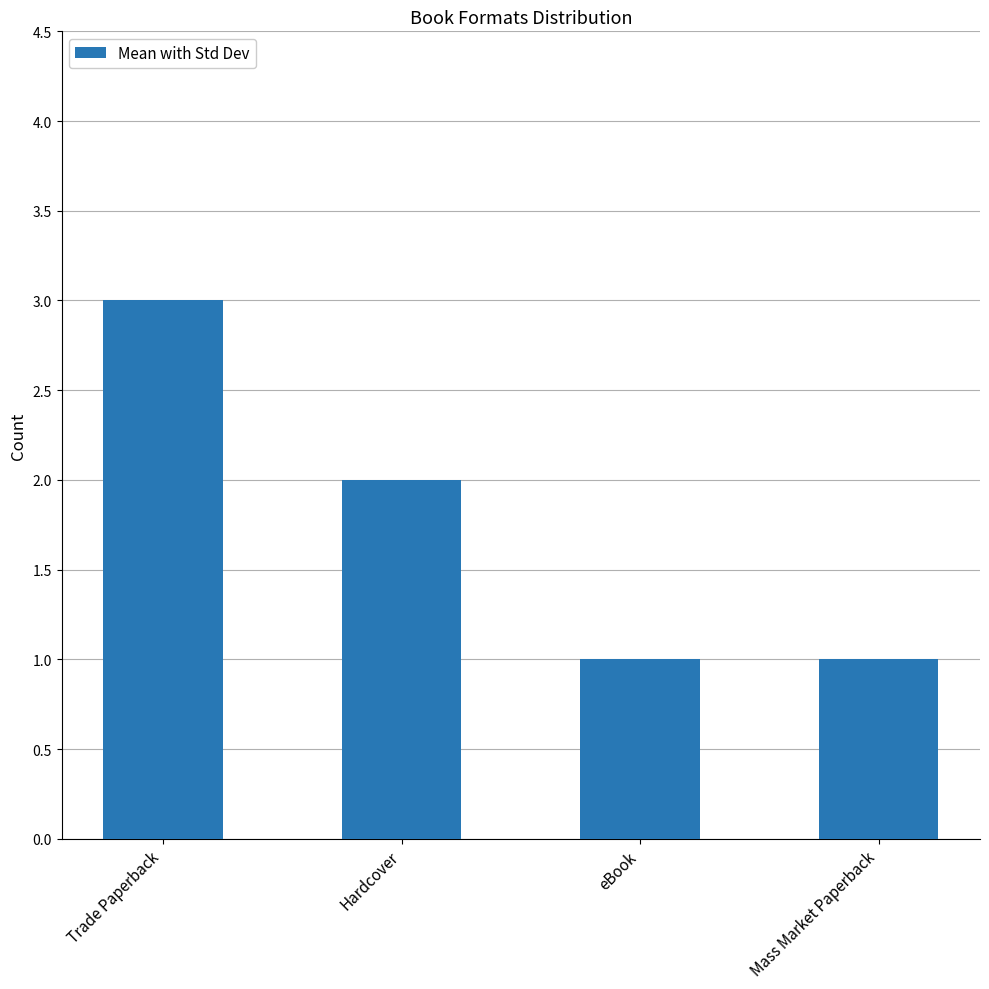

What is the smallest value displayed?

1